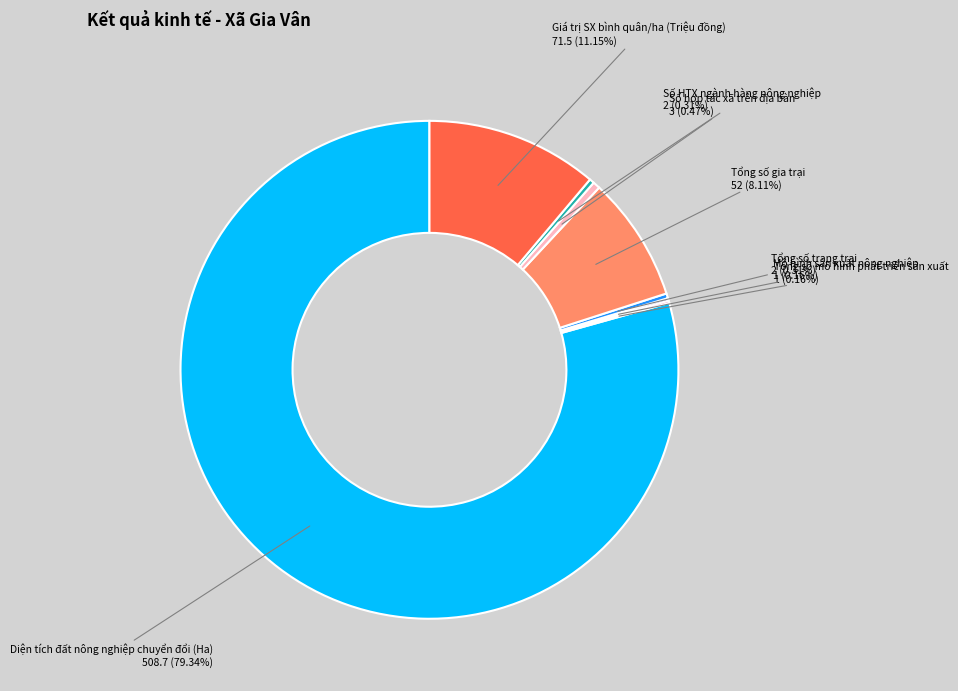

Is there a majority slice in this chart?

Yes